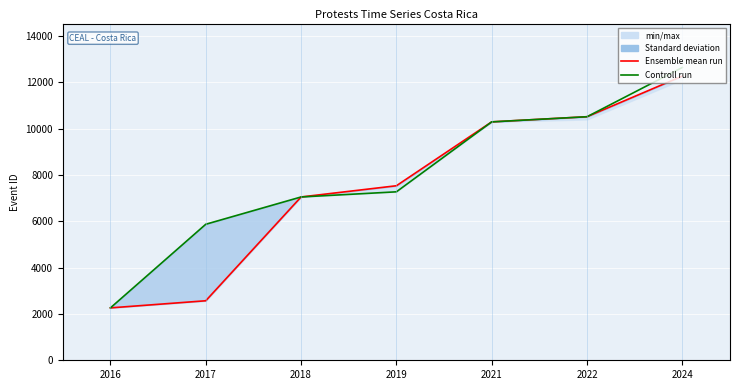

What is the highest value of the Controll run series?

12645